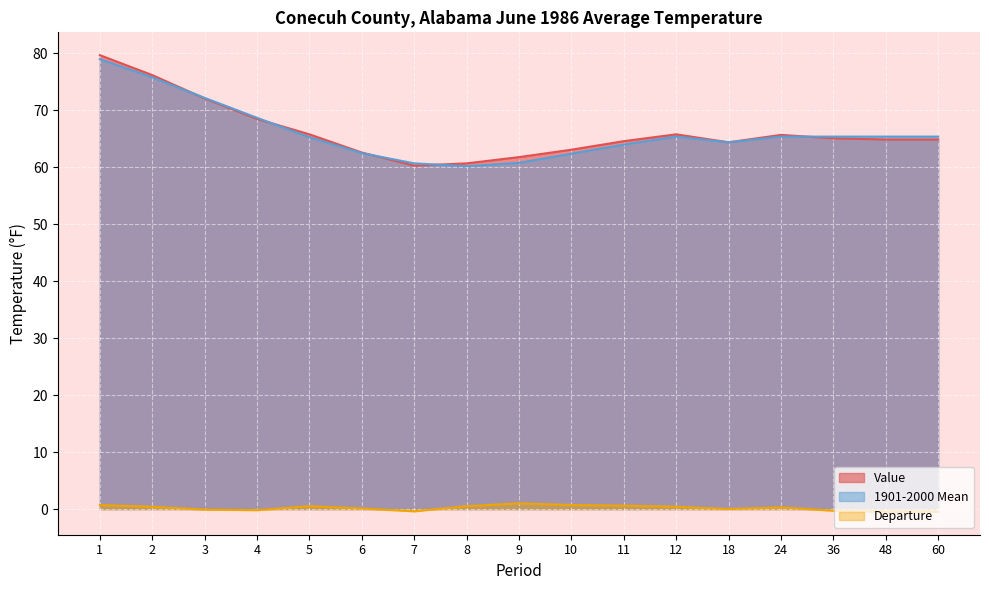

Where is the first local minimum for Departure?

4